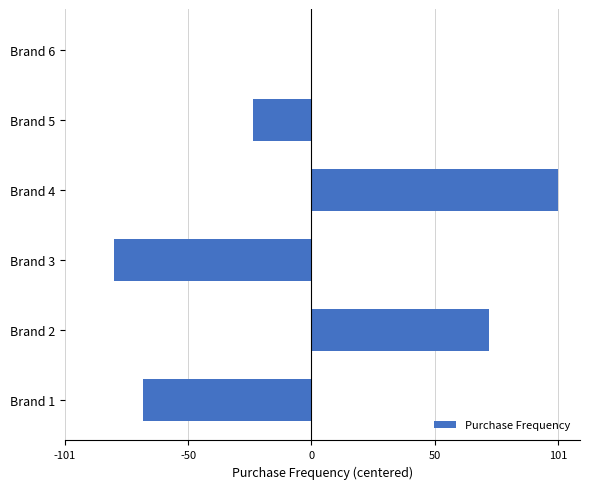

Between Brand 6 and Brand 2, which is larger?

Brand 2